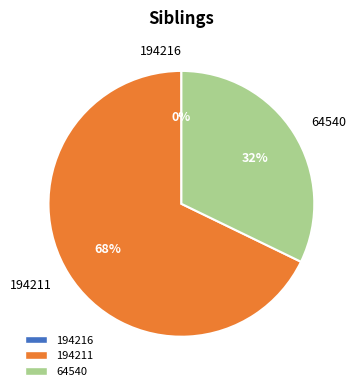

Is 194211 the majority of the pie?

Yes